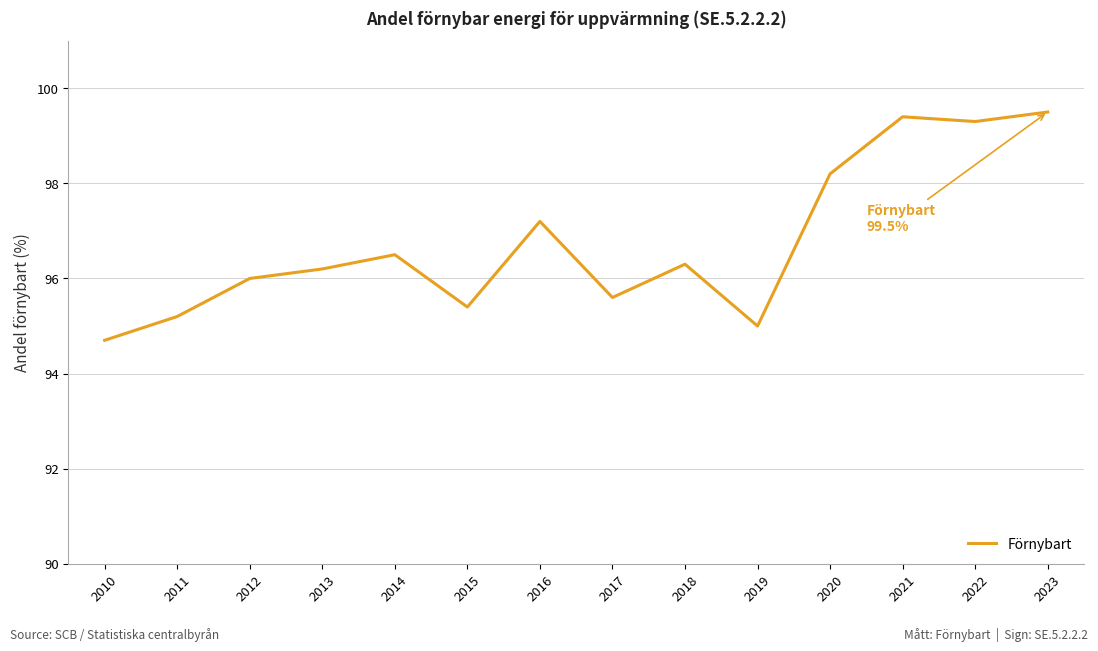

True or false: the data shows 98.2 at 2020.

True